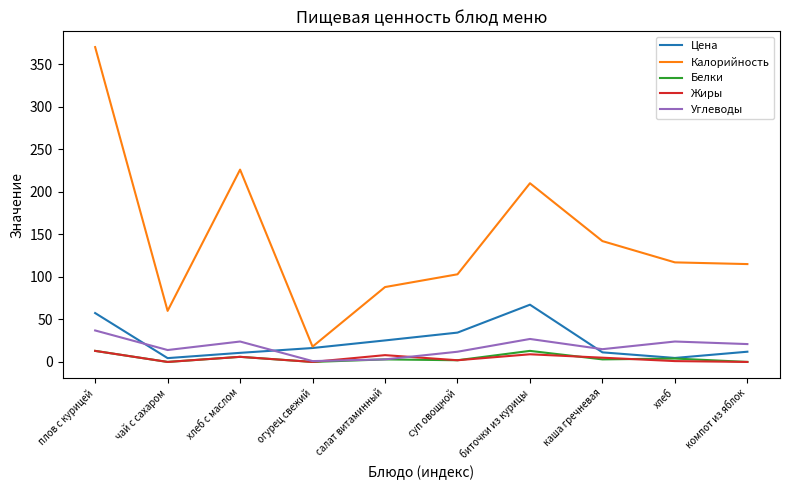

At which category is the sum across all series the highest?

плов с курицей